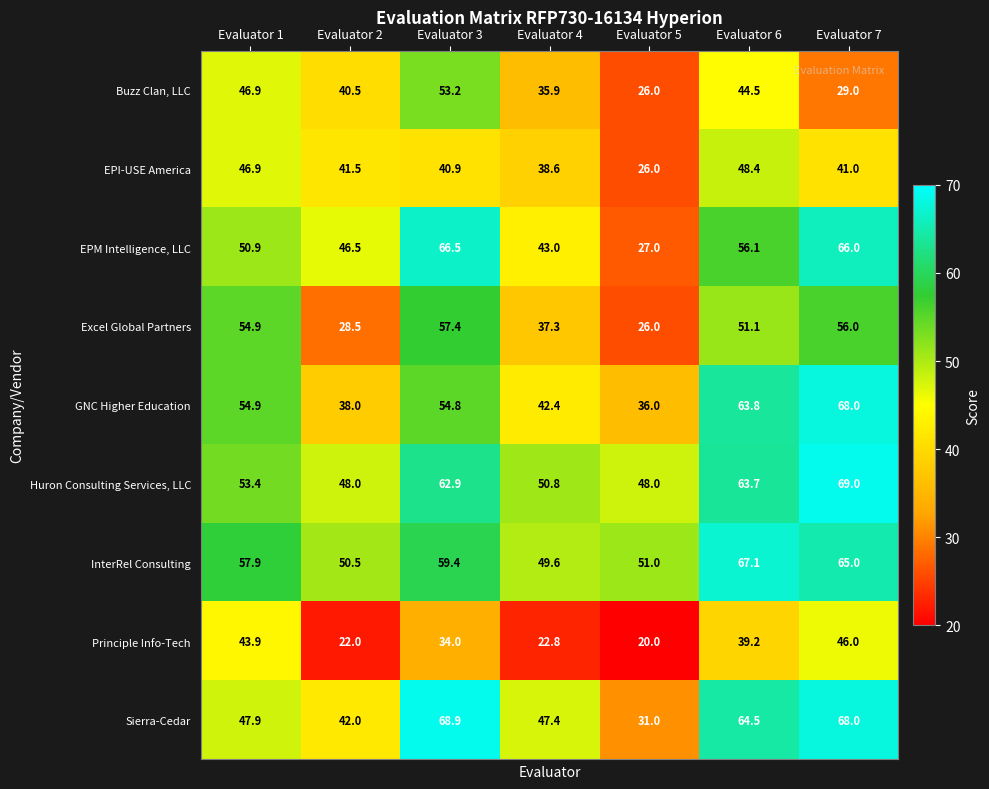

What is the spread (max minus min) of values at Evaluator 4?

28.0